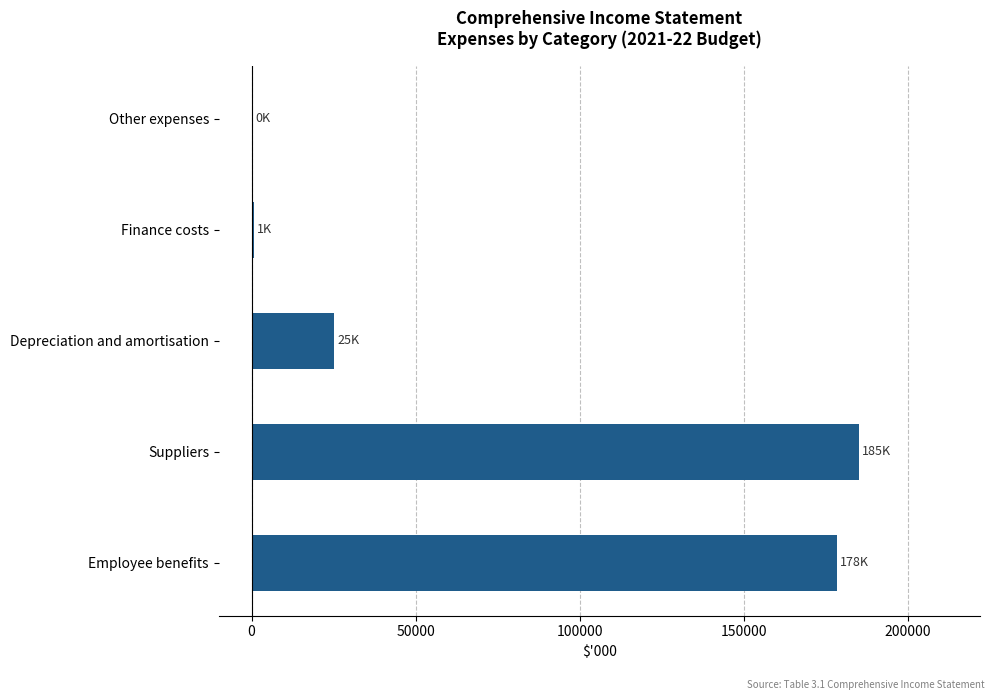

What is the sum of the values at Employee benefits and Depreciation and amortisation?

203491